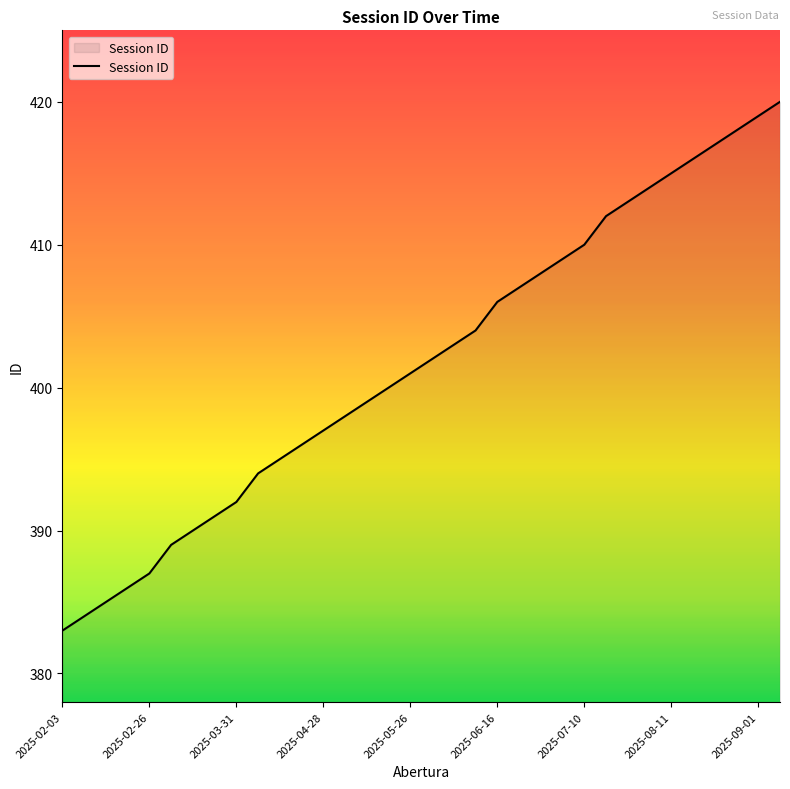

How many lines are shown in the chart?

1